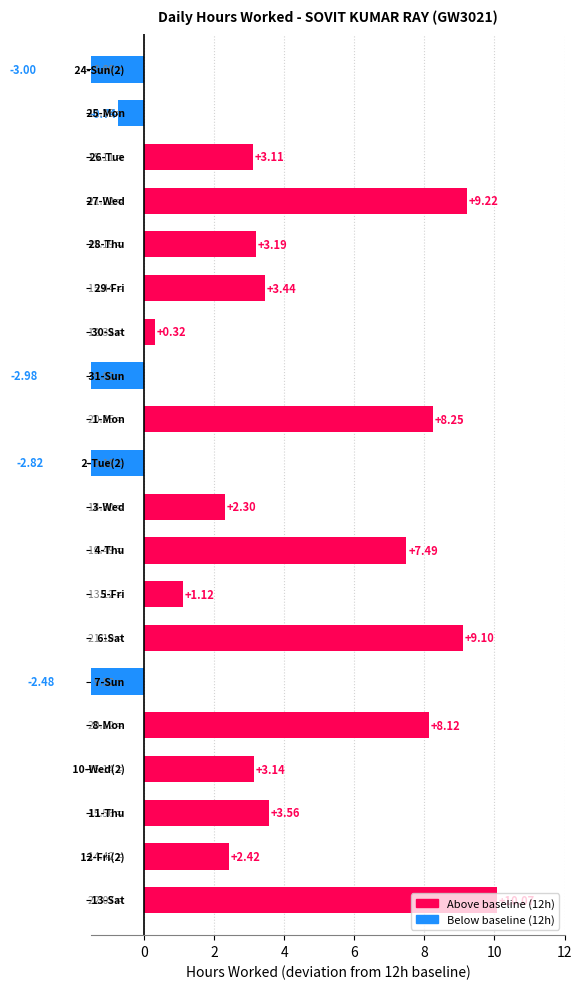

True or false: the data shows 9.2 at 4.

True